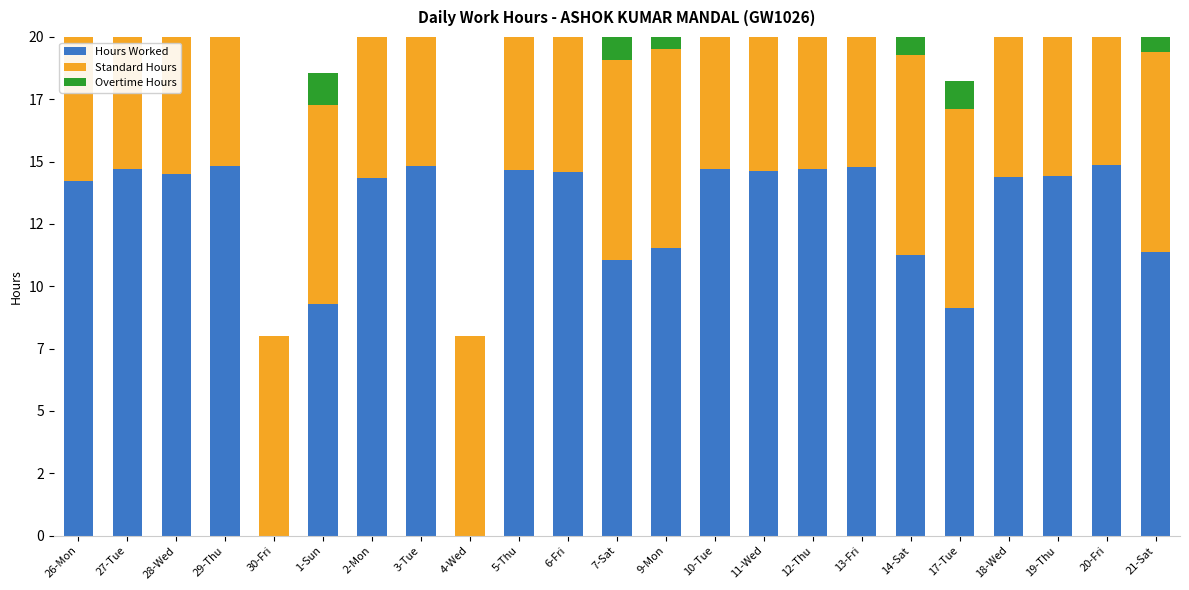

How many bars are there in total?

69